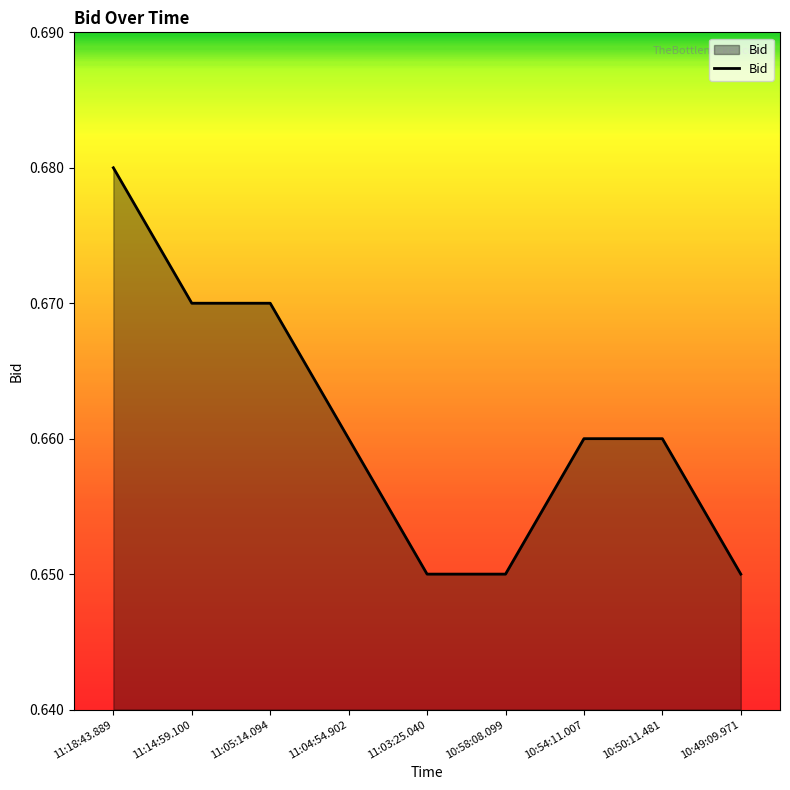

The chart shows a value of 1.0 at 11:03:25.040. True or false?

False